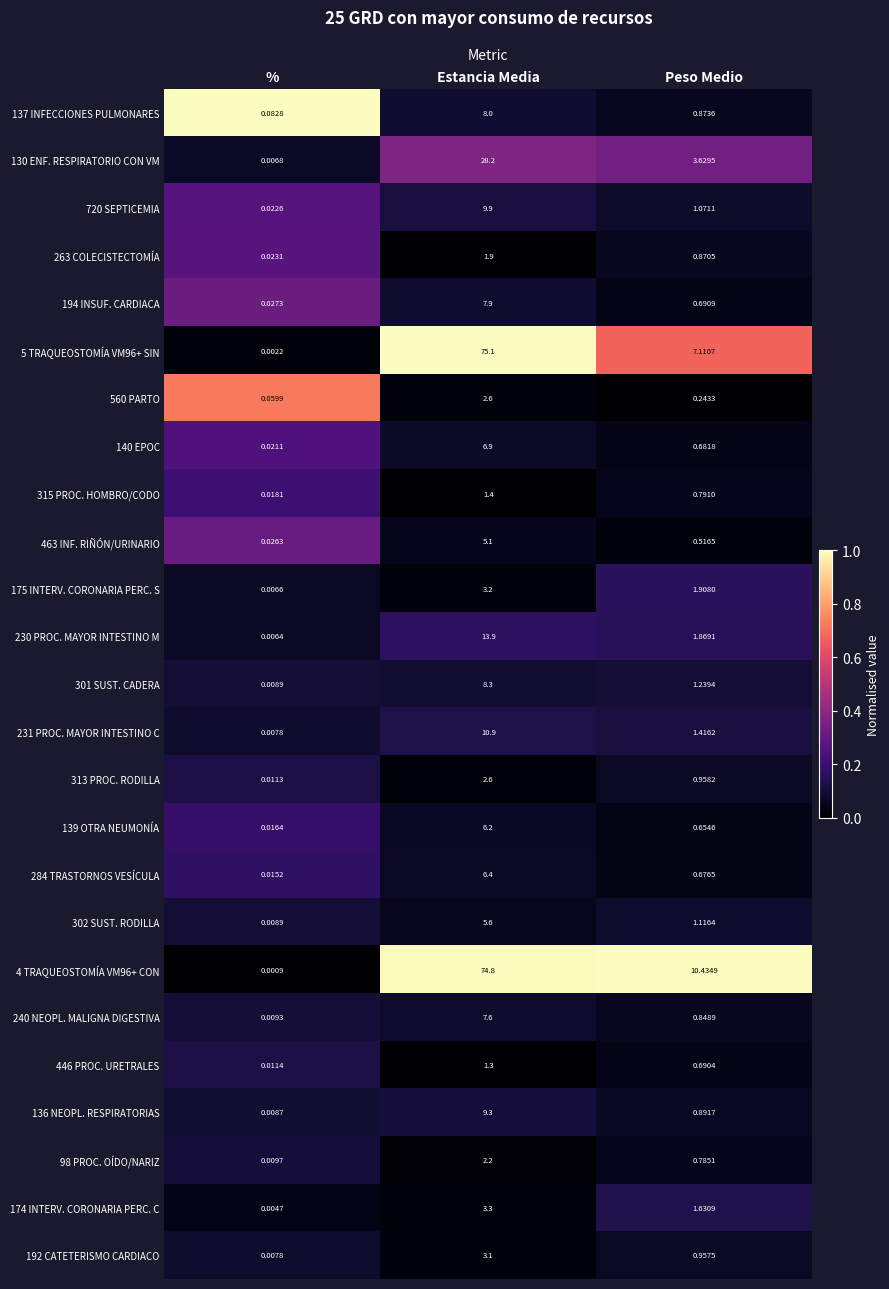

List the labels in order of 4 TRAQUEOSTOMÍA VM96+ CON value, largest first.

Estancia Media, Peso Medio, %